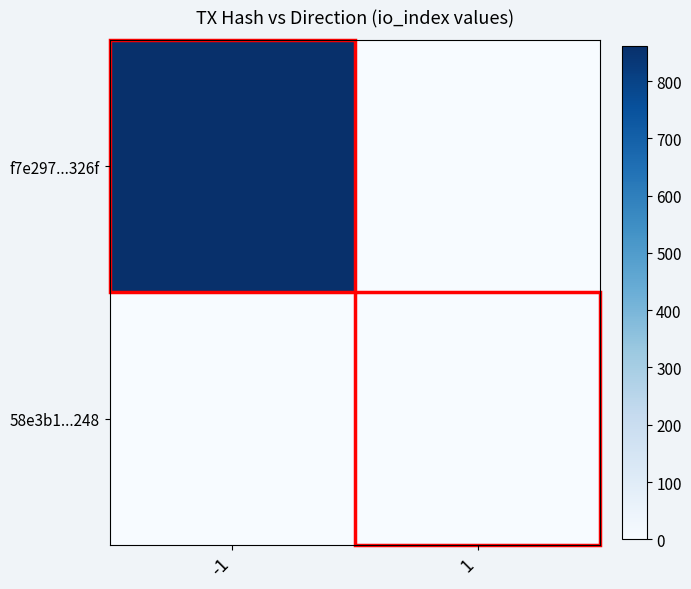

Which label corresponds to the largest value in the chart?

-1